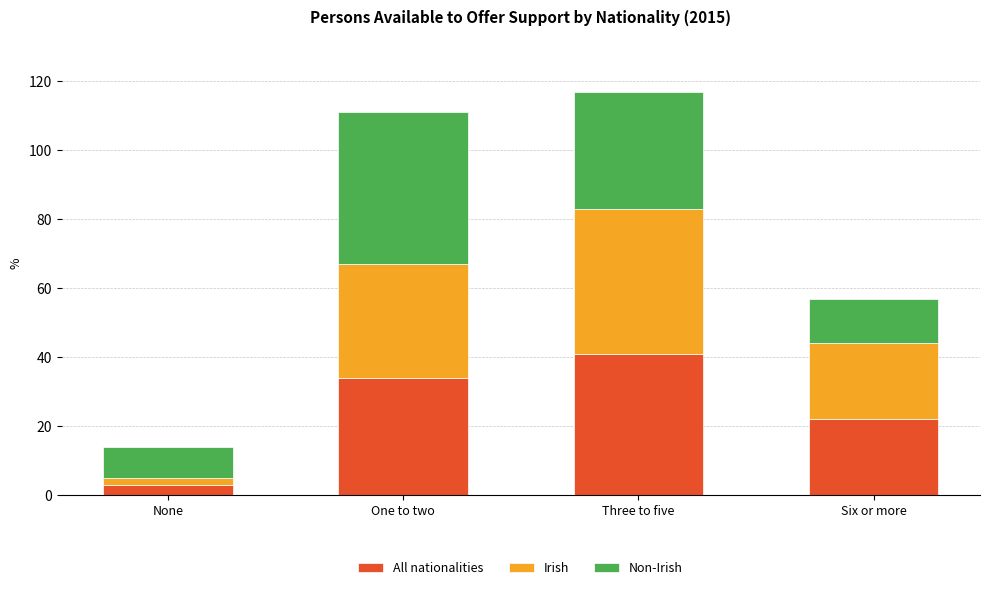

At which category is the sum across all series the highest?

Three to five